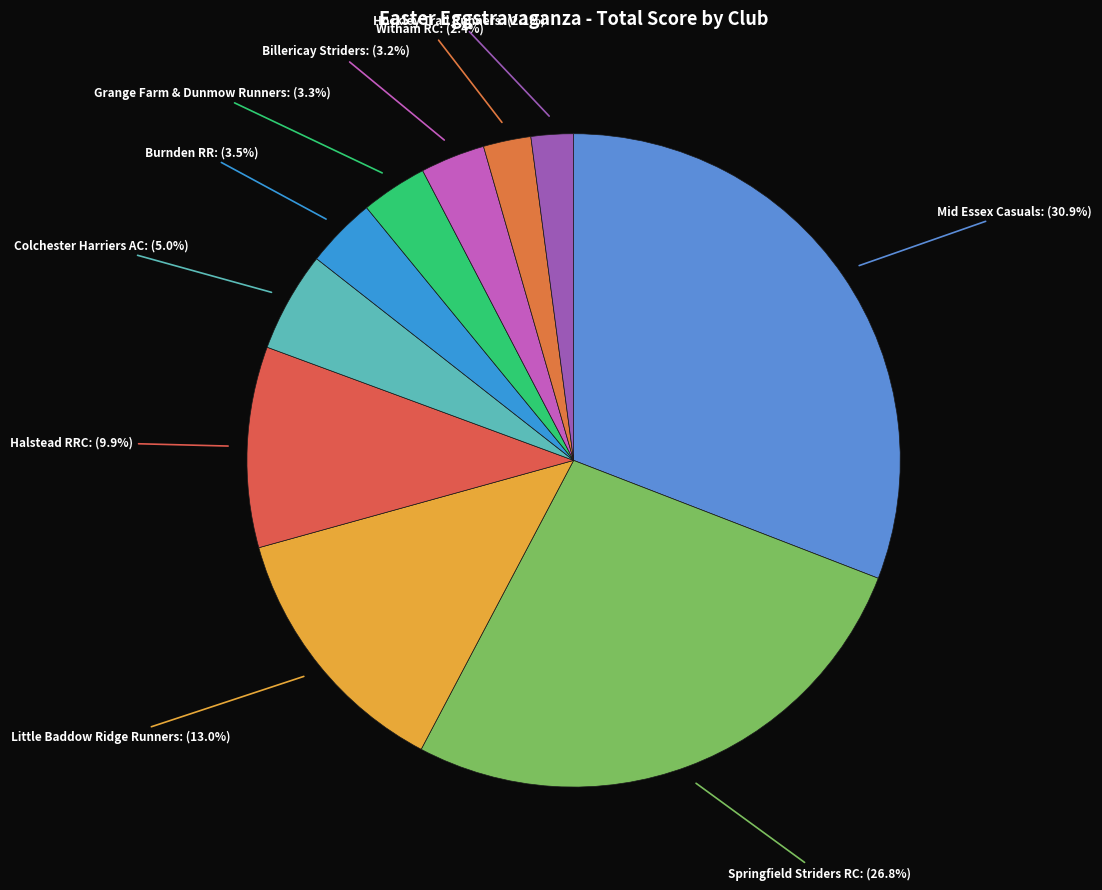

To the nearest percent, what is the difference between the largest and smallest slice percentages?

29%